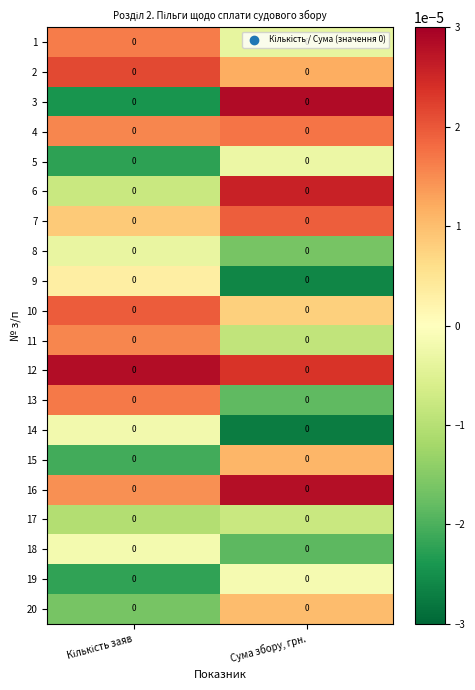

Reading right to left, what are all the values shown in this chart?

1: Сума збору, грн.=0.0	Кількість заяв=0.0
2: Сума збору, грн.=0.0	Кількість заяв=0.0
3: Сума збору, грн.=0.0	Кількість заяв=0.0
4: Сума збору, грн.=0.0	Кількість заяв=0.0
5: Сума збору, грн.=0.0	Кількість заяв=0.0
6: Сума збору, грн.=0.0	Кількість заяв=0.0
7: Сума збору, грн.=0.0	Кількість заяв=0.0
8: Сума збору, грн.=0.0	Кількість заяв=0.0
9: Сума збору, грн.=0.0	Кількість заяв=0.0
10: Сума збору, грн.=0.0	Кількість заяв=0.0
11: Сума збору, грн.=0.0	Кількість заяв=0.0
12: Сума збору, грн.=0.0	Кількість заяв=0.0
13: Сума збору, грн.=0.0	Кількість заяв=0.0
14: Сума збору, грн.=0.0	Кількість заяв=0.0
15: Сума збору, грн.=0.0	Кількість заяв=0.0
16: Сума збору, грн.=0.0	Кількість заяв=0.0
17: Сума збору, грн.=0.0	Кількість заяв=0.0
18: Сума збору, грн.=0.0	Кількість заяв=0.0
19: Сума збору, грн.=0.0	Кількість заяв=0.0
20: Сума збору, грн.=0.0	Кількість заяв=0.0